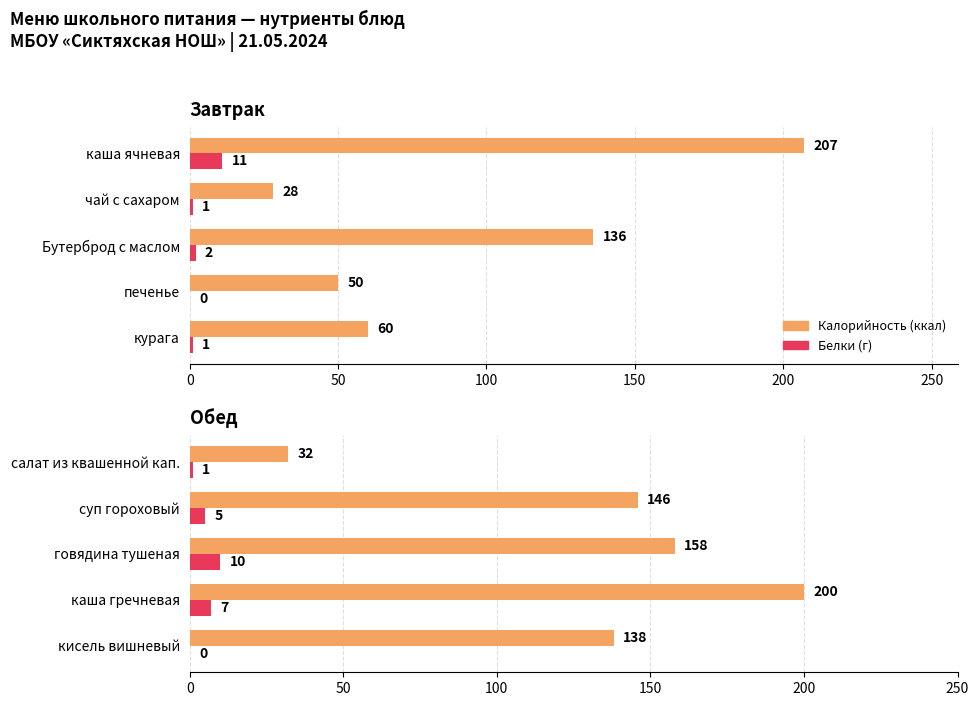

Which series changed the most between суп гороховый and кисель вишневый?

Калорийность